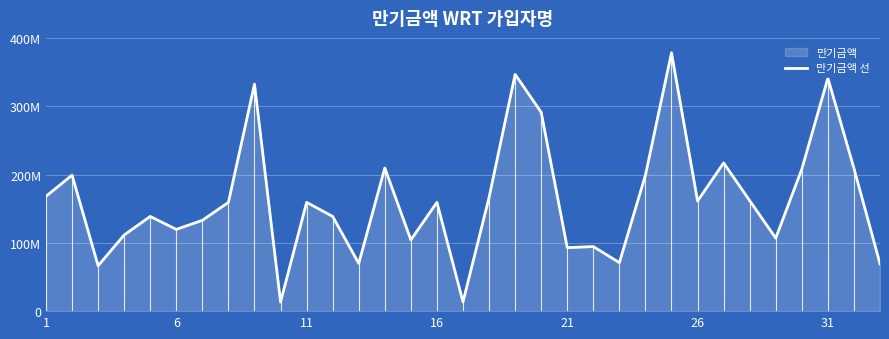

The value at 13 is 13979768. True or false?

False